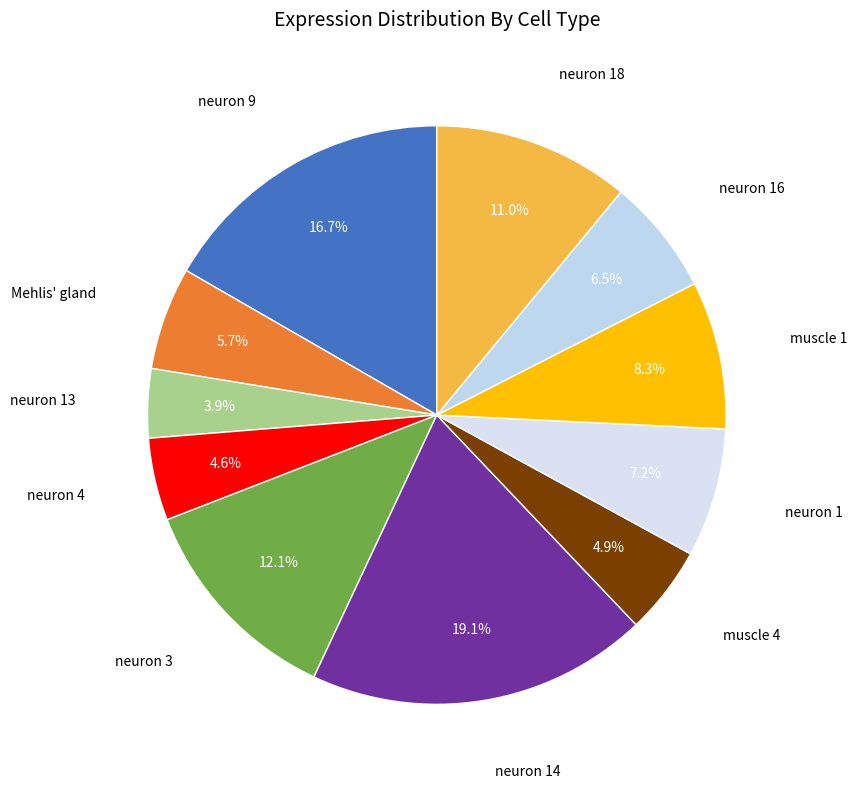

Do neuron 16 and neuron 14 together represent more than half of the pie?

No